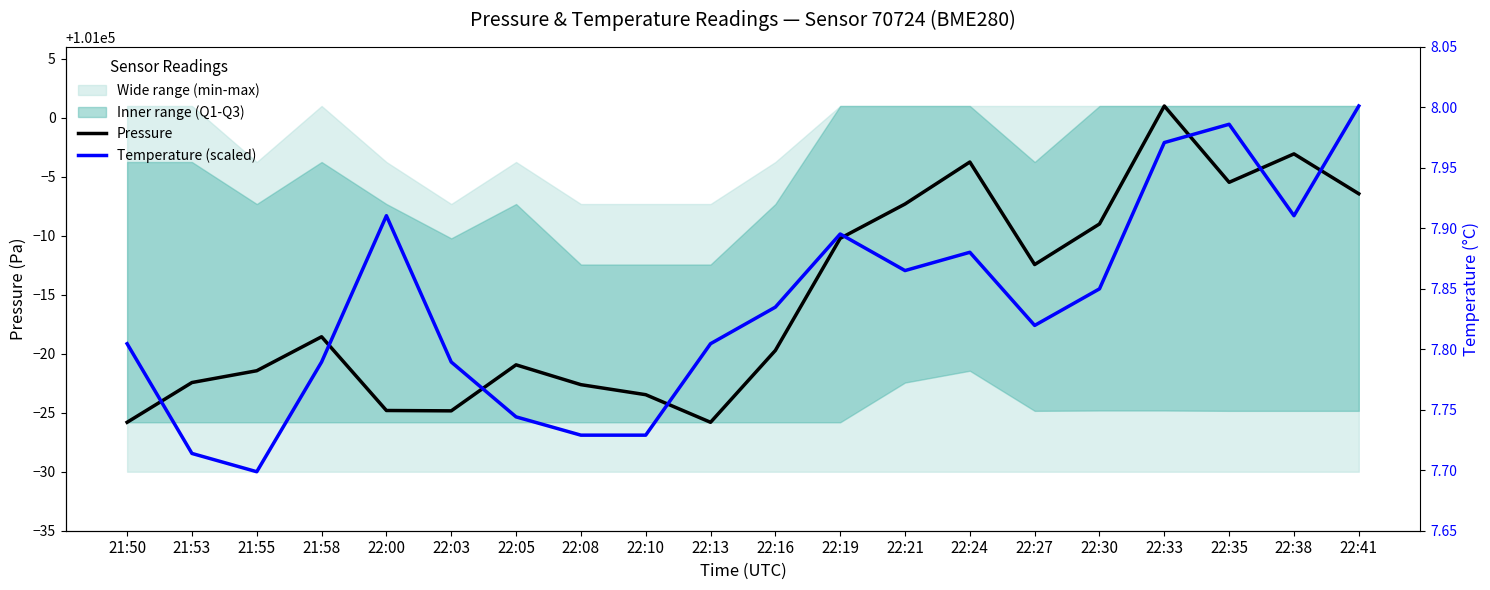

What position from the left is 22:16?

11